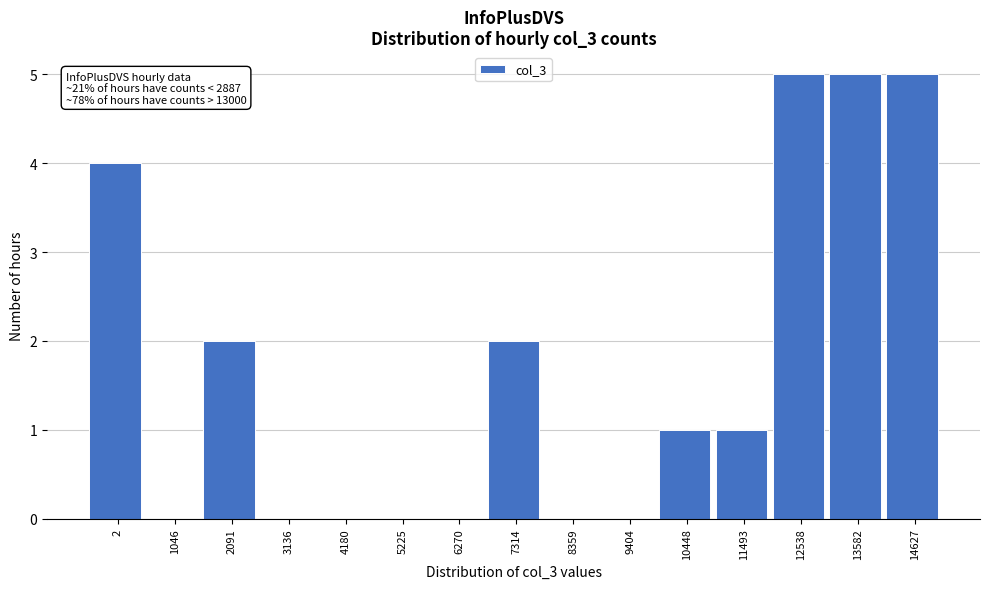

Reading left to right, list all the values displayed in this chart.

2=4	1046=0	2091=2	3136=0	4180=0	5225=0	6270=0	7314=2	8359=0	9404=0	10448=1	11493=1	12538=5	13582=5	14627=5